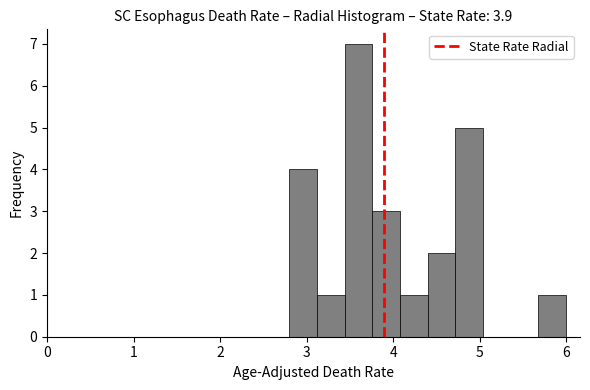

Around what value on the x-axis is the tallest bar? Give the approximate position of its centre, as read against the axis.

3.6